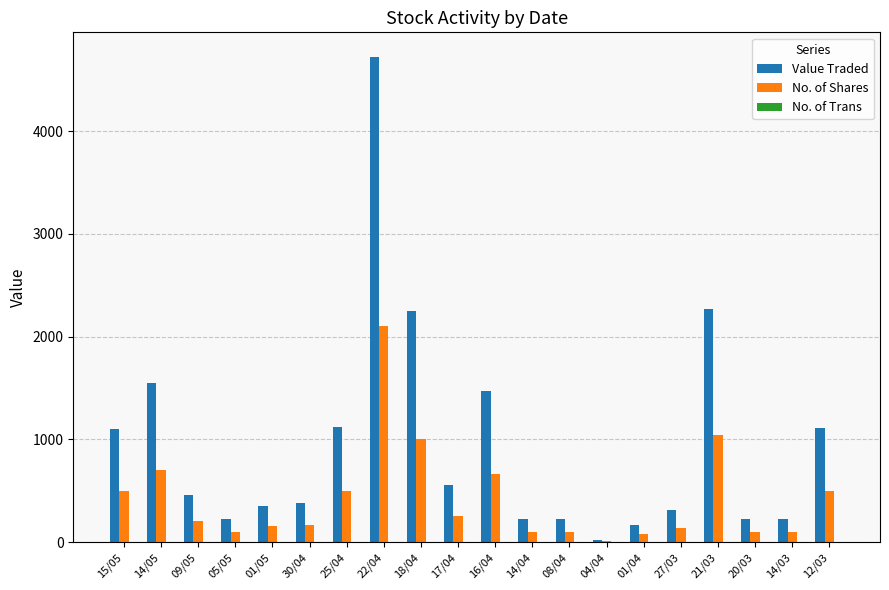

How many series are shown in this chart?

3